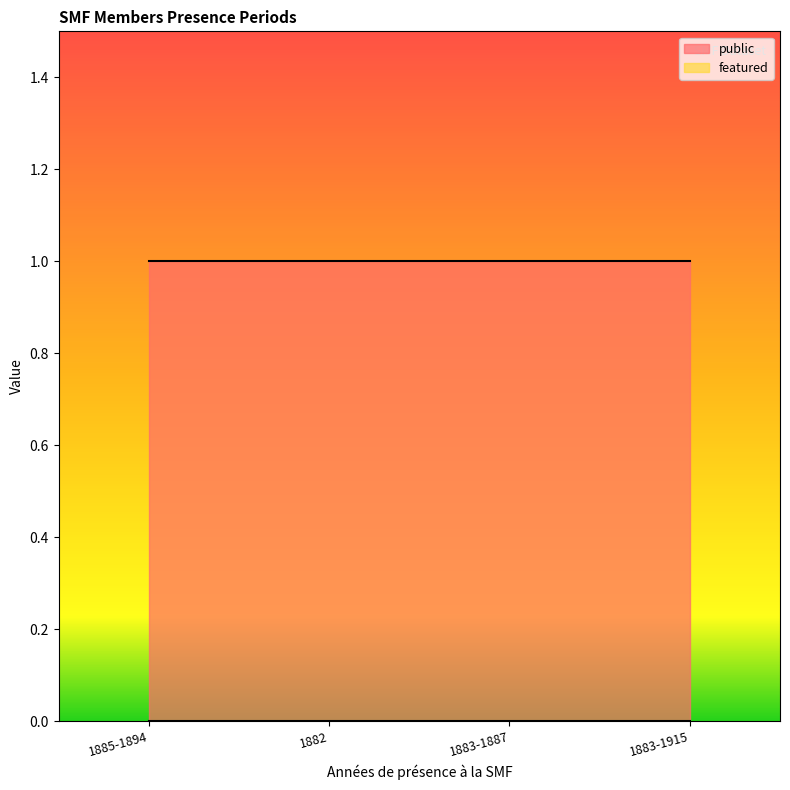

True or false: featured has more than 0 points higher than both neighbors.

False